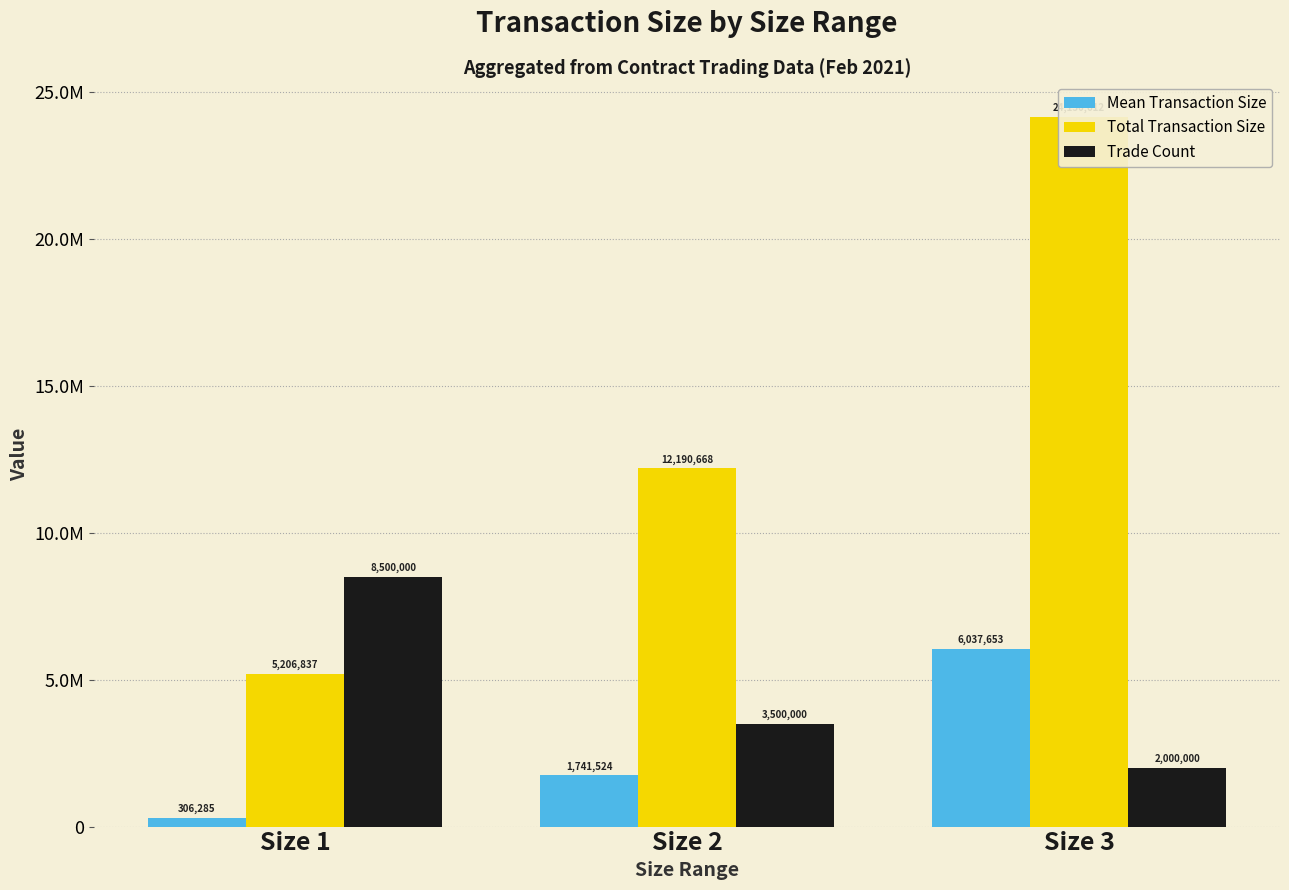

What is the smallest value displayed?

306284.5